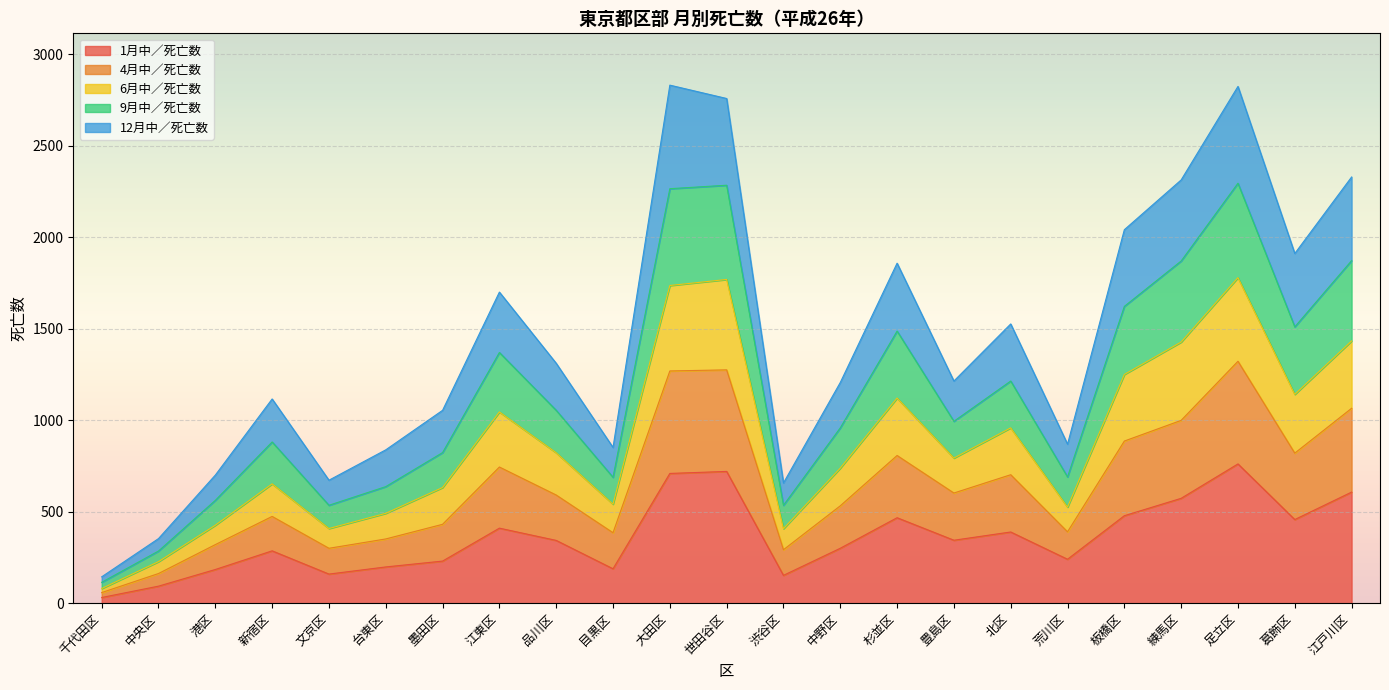

What is the total value across all series at 港区?

700